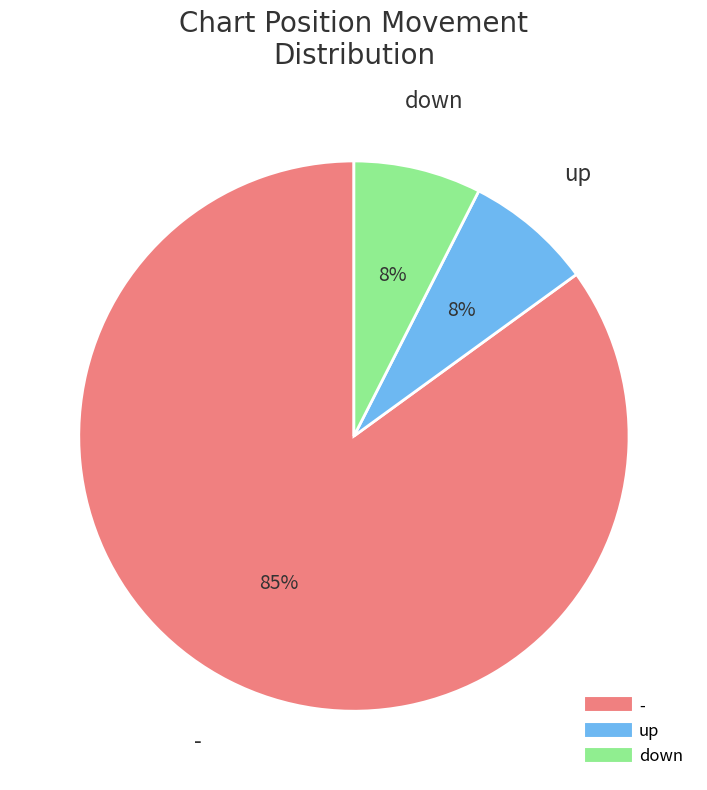

What is the majority slice?

-